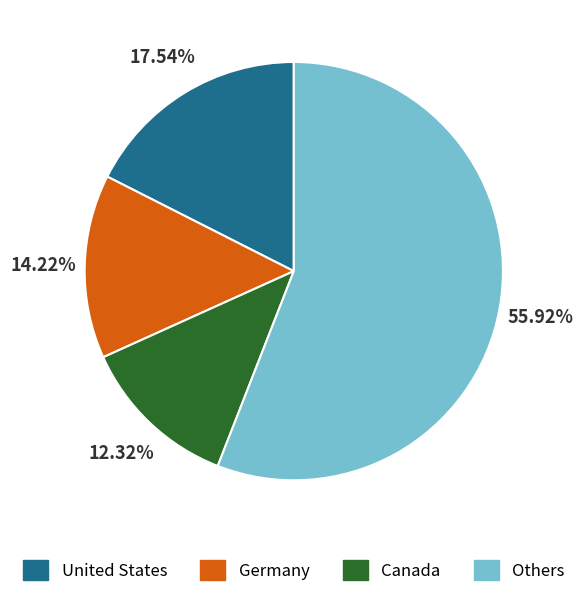

Count the number of slices in the pie.

4